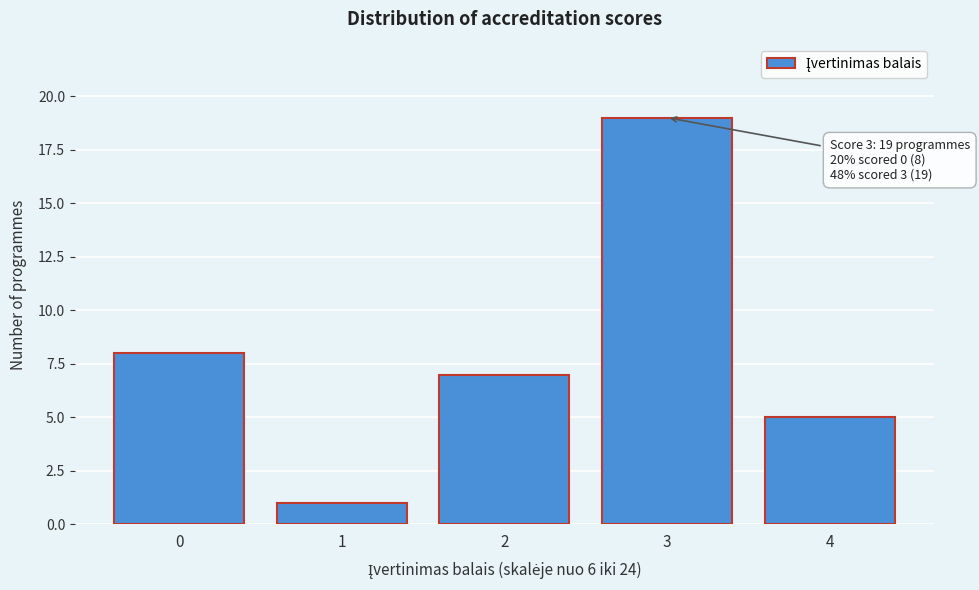

Reading left to right, transcribe all the data shown in this chart.

8	1	7	19	5